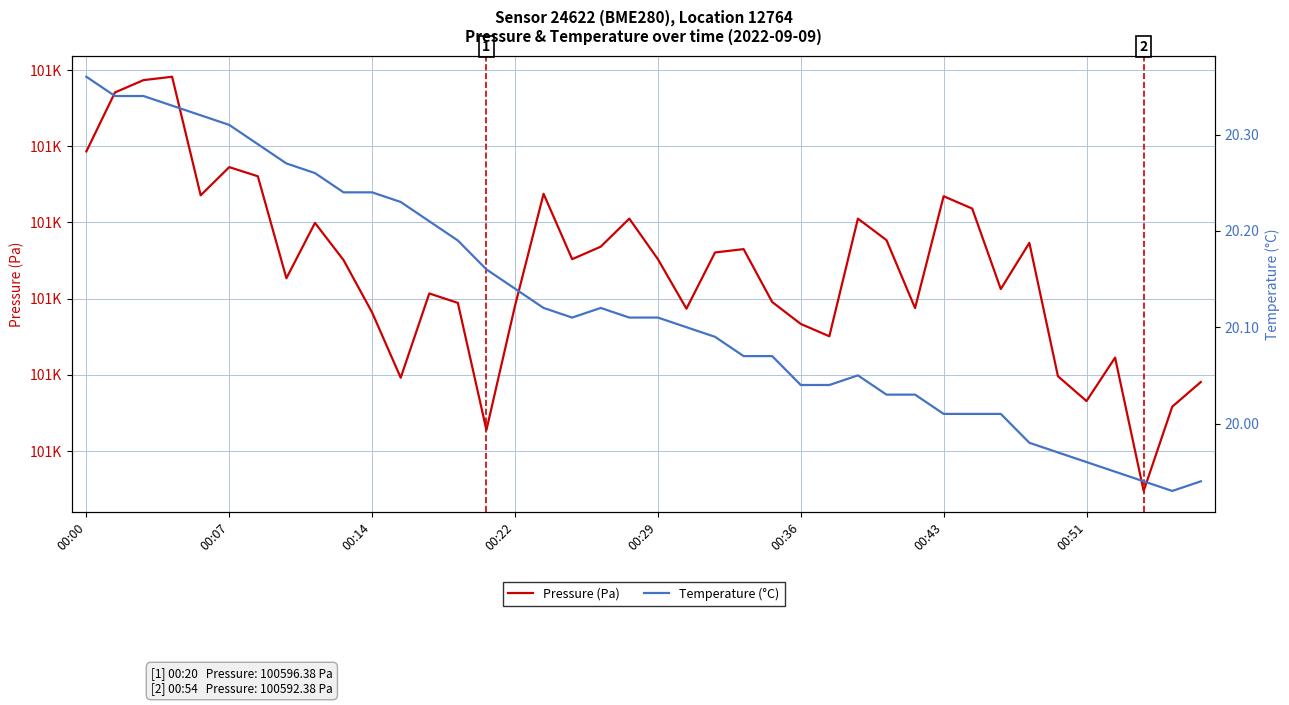

Reading left to right, list all the values displayed in this chart.

Pressure (Pa): 100614.7	100618.5	100619.3	100619.6	100611.8	100613.6	100613.0	100606.3	100610.0	100607.5	100604.1	100599.8	100605.3	100604.7	100596.4	100604.5	100611.9	100607.6	100608.4	100610.2	100607.6	100604.3	100608.0	100608.2	100604.8	100603.3	100602.5	100610.2	100608.8	100604.4	100611.7	100610.9	100605.6	100608.7	100599.9	100598.3	100601.1	100592.4	100597.9	100599.5
Temperature (°C): 20.4	20.3	20.3	20.3	20.3	20.3	20.3	20.3	20.3	20.2	20.2	20.2	20.2	20.2	20.2	20.1	20.1	20.1	20.1	20.1	20.1	20.1	20.1	20.1	20.1	20.0	20.0	20.1	20.0	20.0	20.0	20.0	20.0	20.0	20.0	20.0	19.9	19.9	19.9	19.9